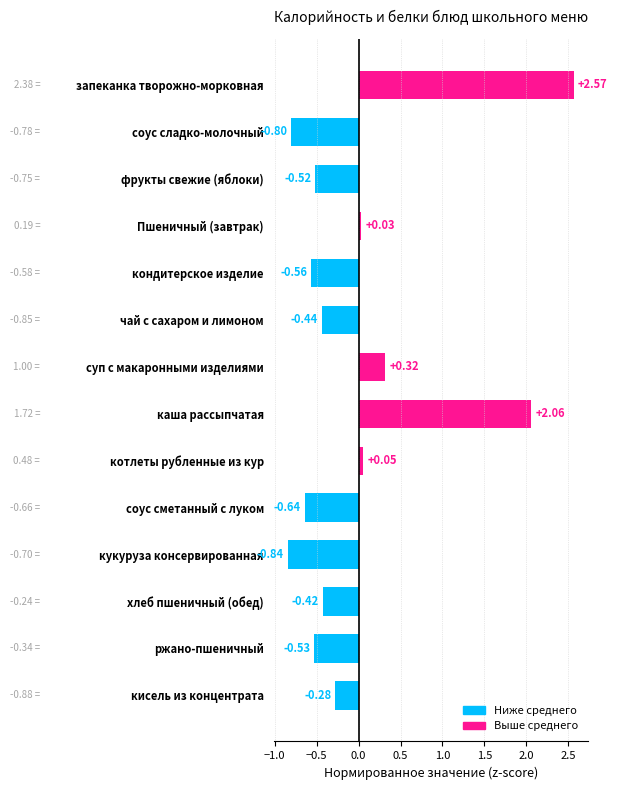

Rank the categories by value from lowest to highest.

кукуруза консервированная, соус сладко-молочный, соус сметанный с луком, кондитерское изделие, ржано-пшеничный, фрукты свежие (яблоки), чай с сахаром и лимоном, хлеб пшеничный (обед), кисель из концентрата, Пшеничный (завтрак), котлеты рубленные из кур, суп с макаронными изделиями, каша рассыпчатая, запеканка творожно-морковная